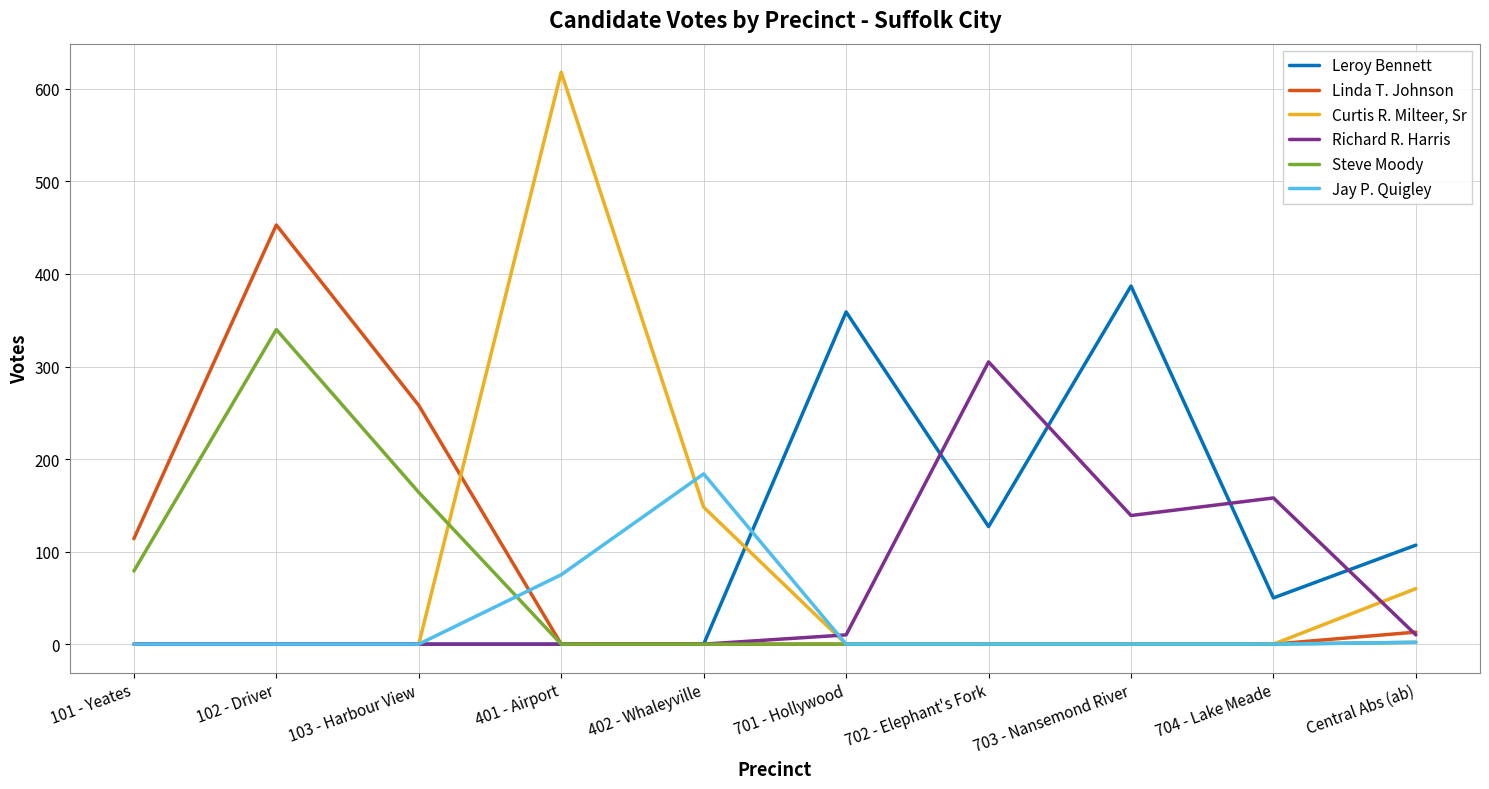

Read the Leroy Bennett value at 702 - Elephant's Fork.

127